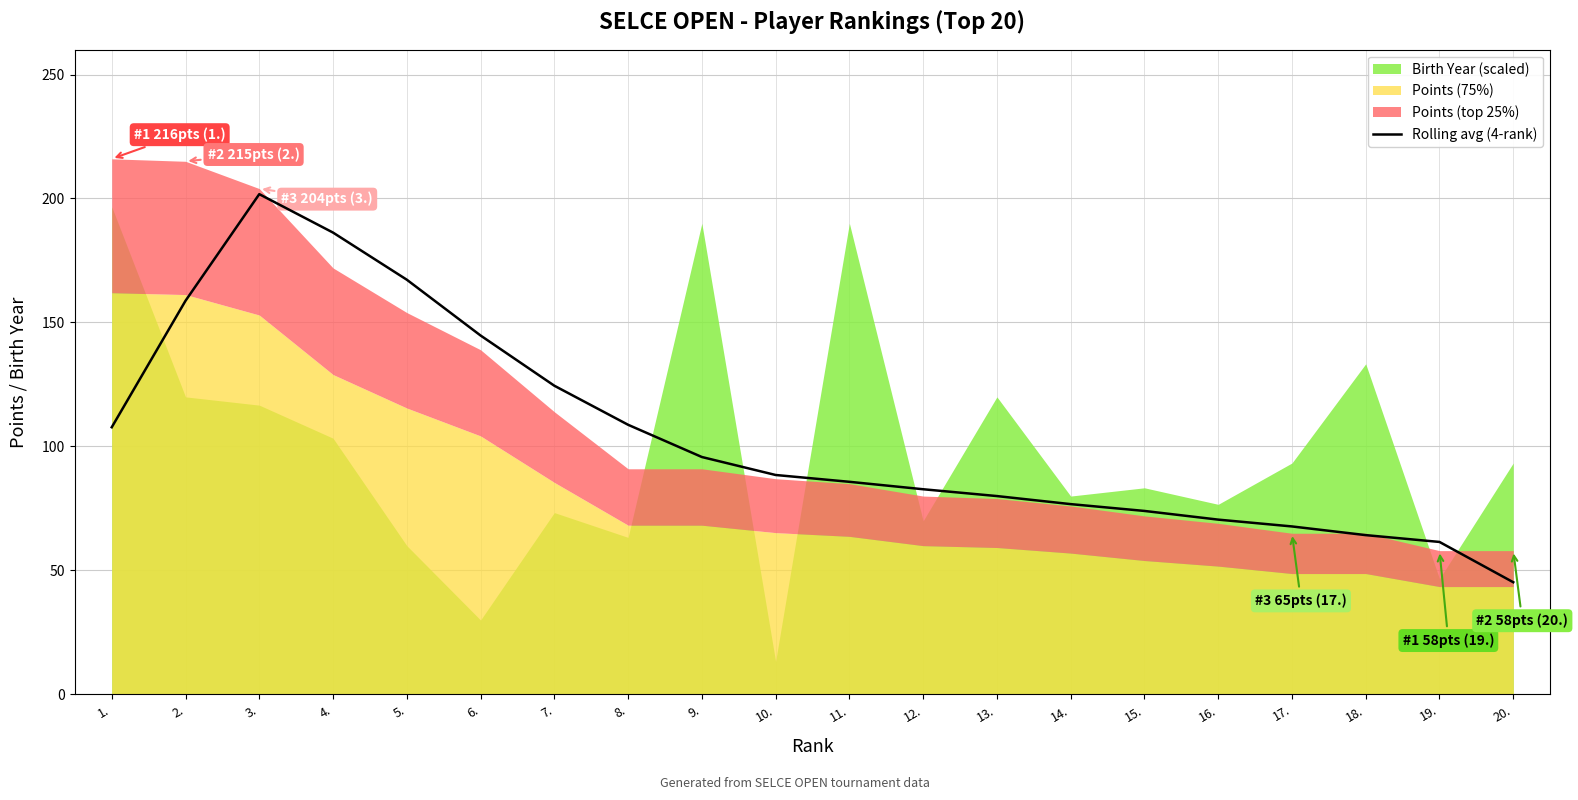

What position from the right is 18.?

3